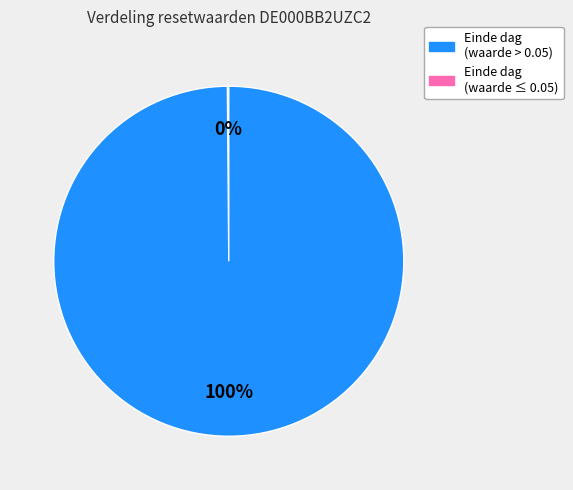

To the nearest percent, what is the difference between the largest and smallest slice percentages?

100%